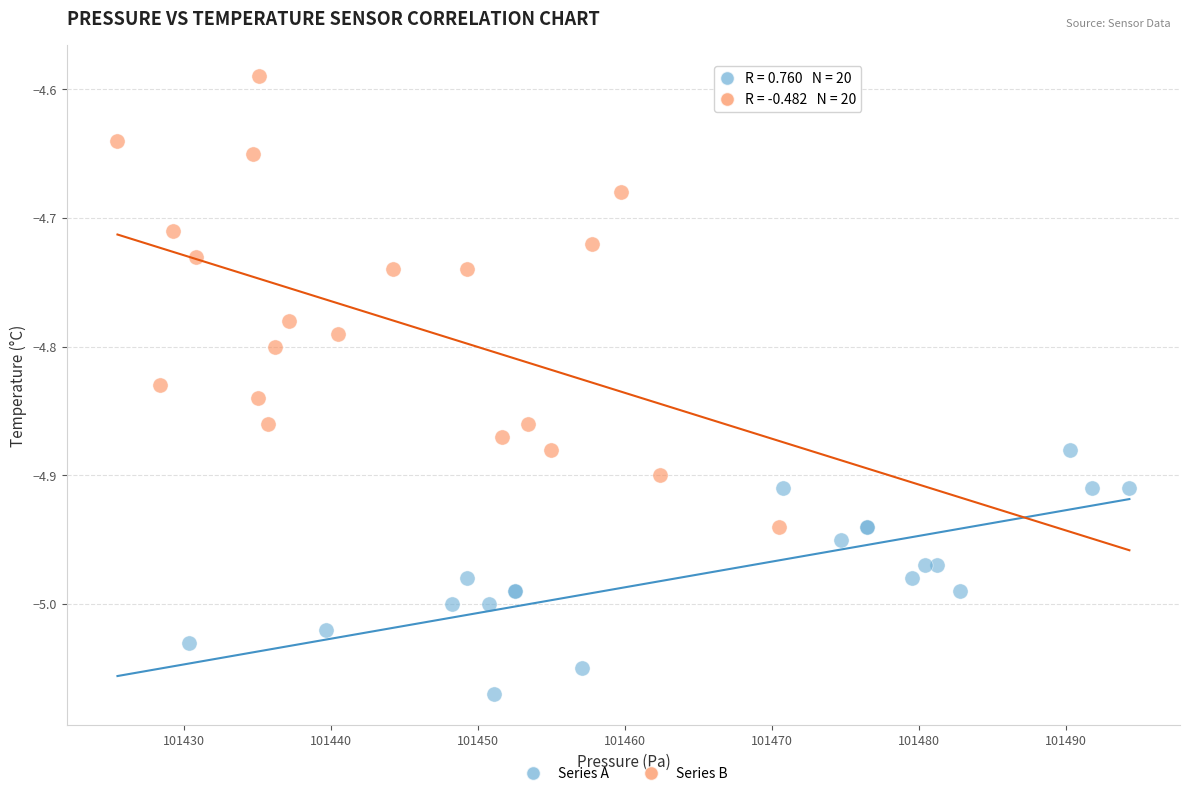

Which series reaches the maximum Y coordinate?

Series B